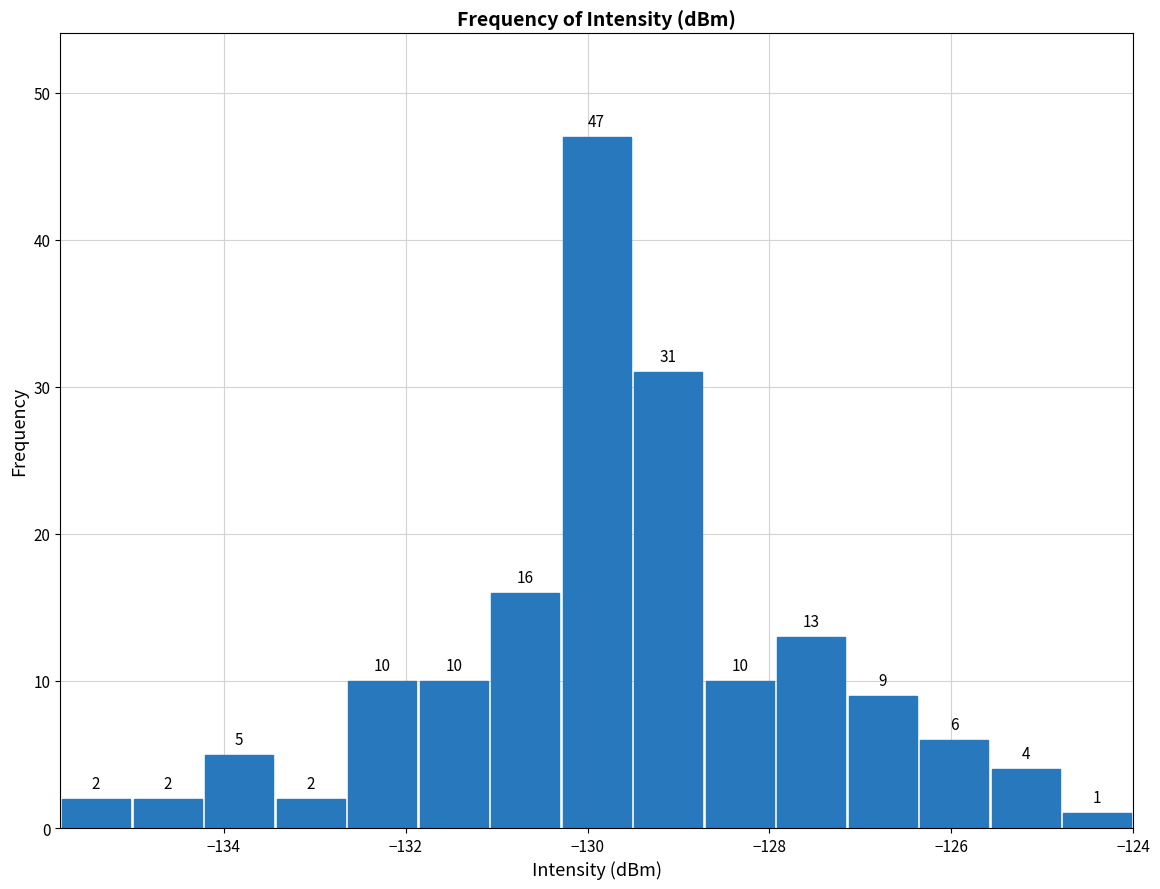

Around what value on the x-axis is the tallest bar? Give the approximate position of its centre, as read against the axis.

-129.8